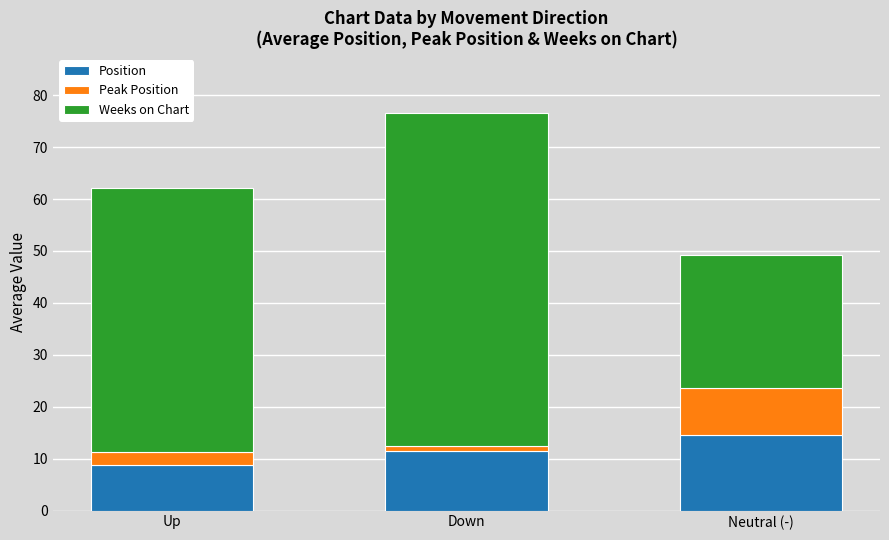

How many bars are there in total?

3